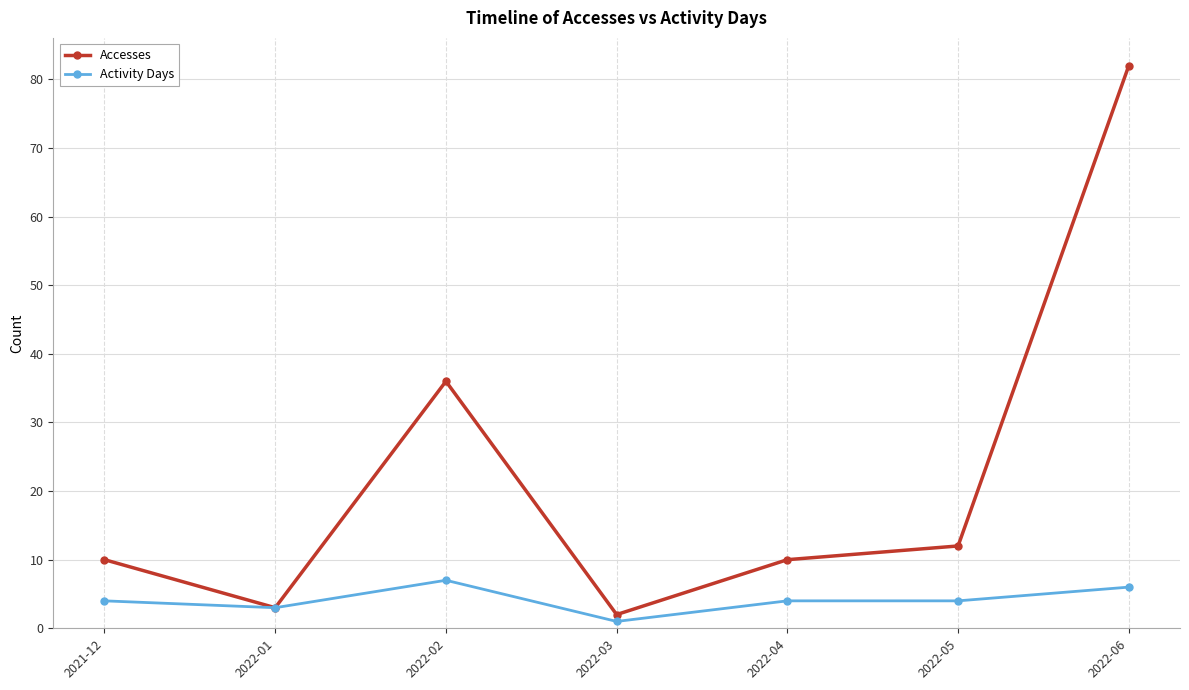

At 2022-05, list the series in order from smallest to largest.

Activity Days, Accesses